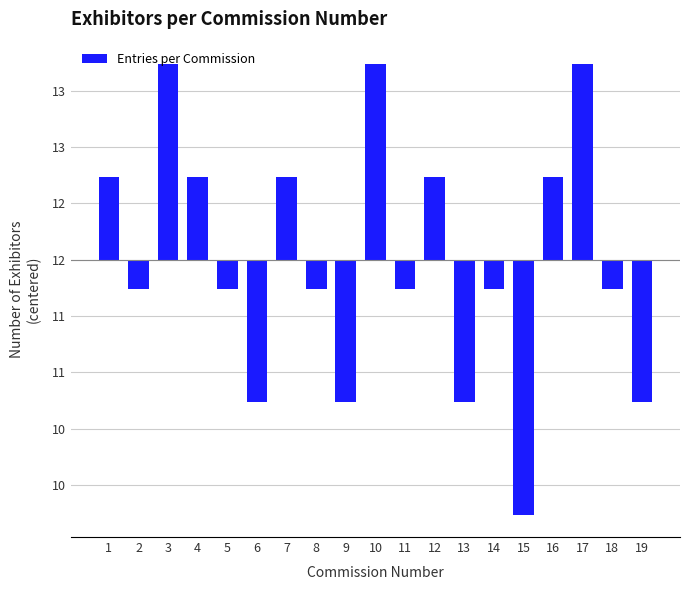

How many values are below zero?

11